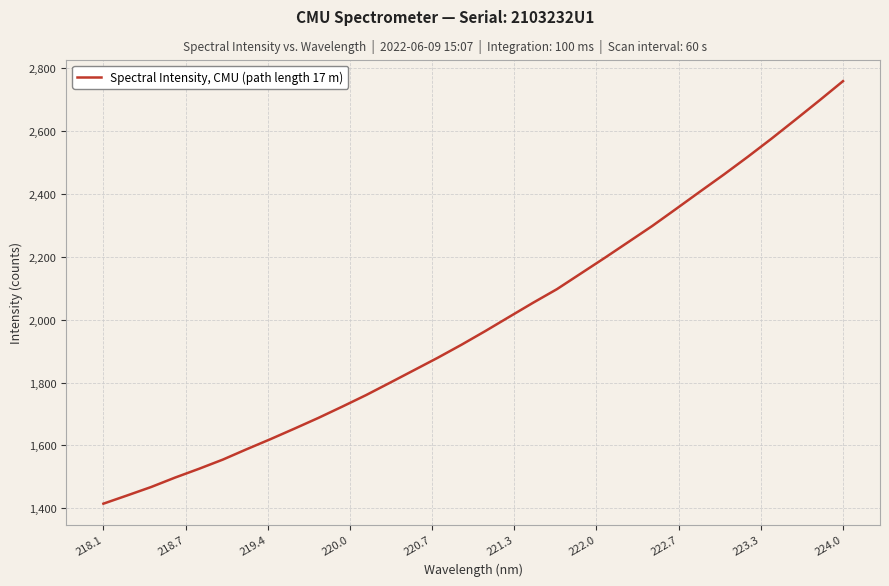

What is the difference between the maximum and minimum values?

1345.3